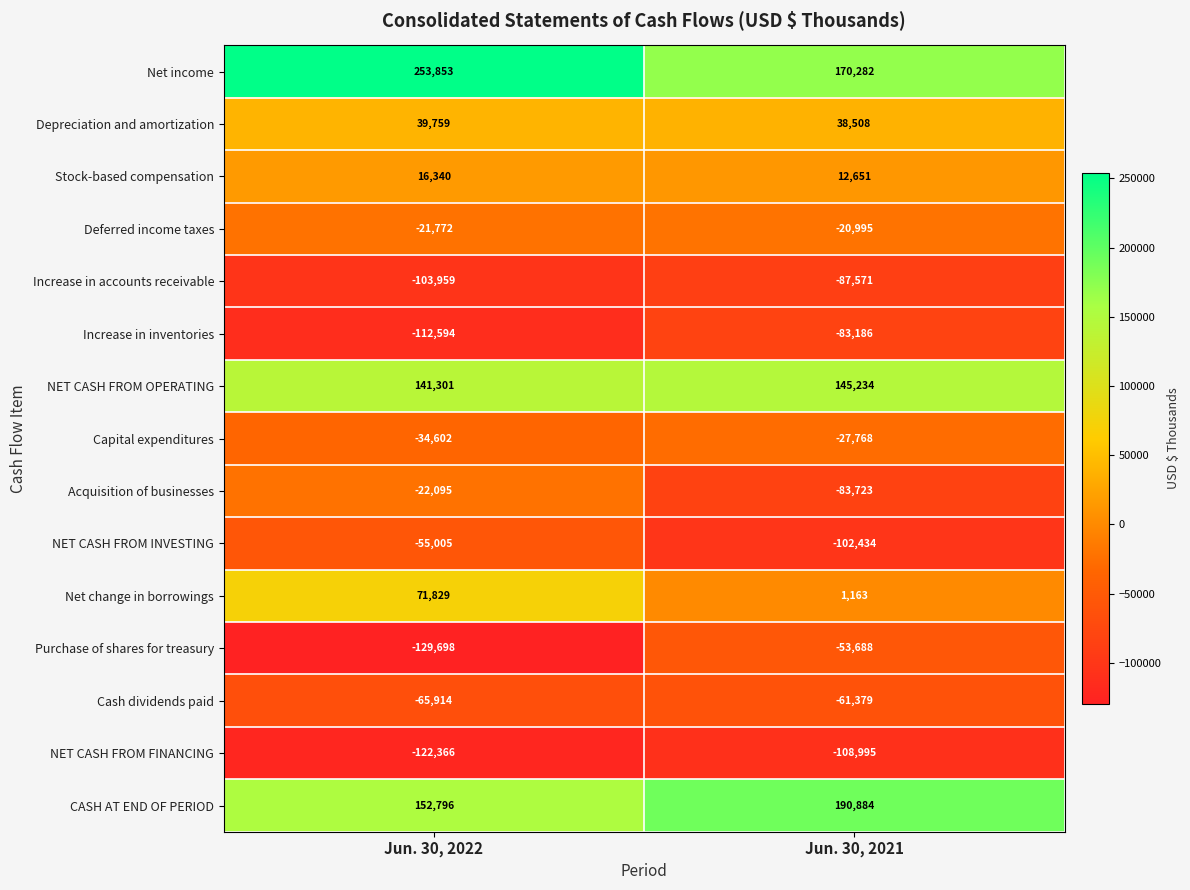

What is the minimum value for Acquisition of businesses?

-83723